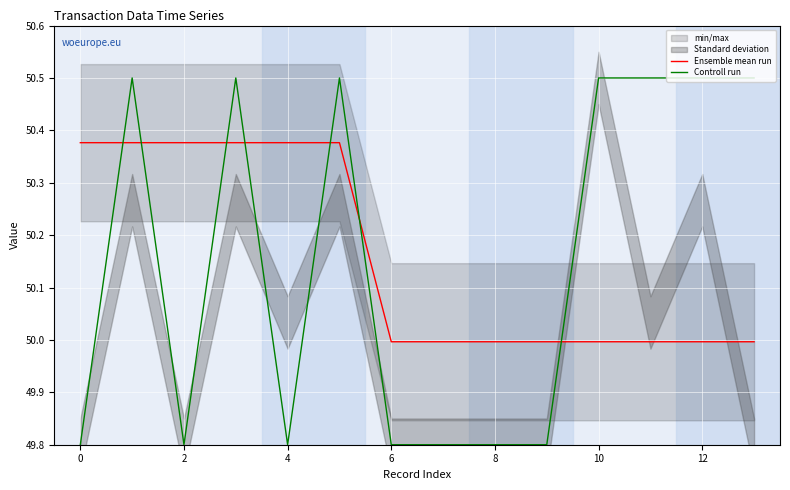

After their last crossing, which series has the higher values: Ensemble mean run or Controll run?

Controll run